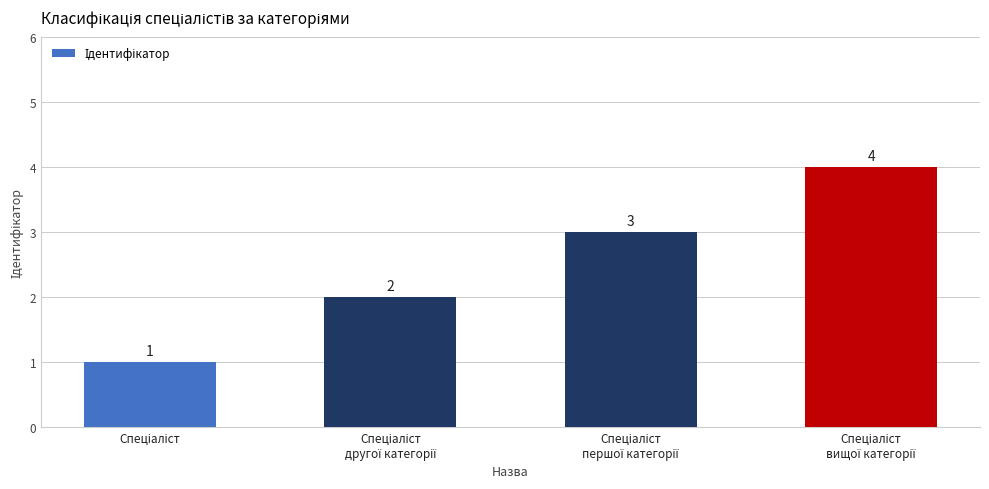

What is the difference between the maximum and minimum values?

3